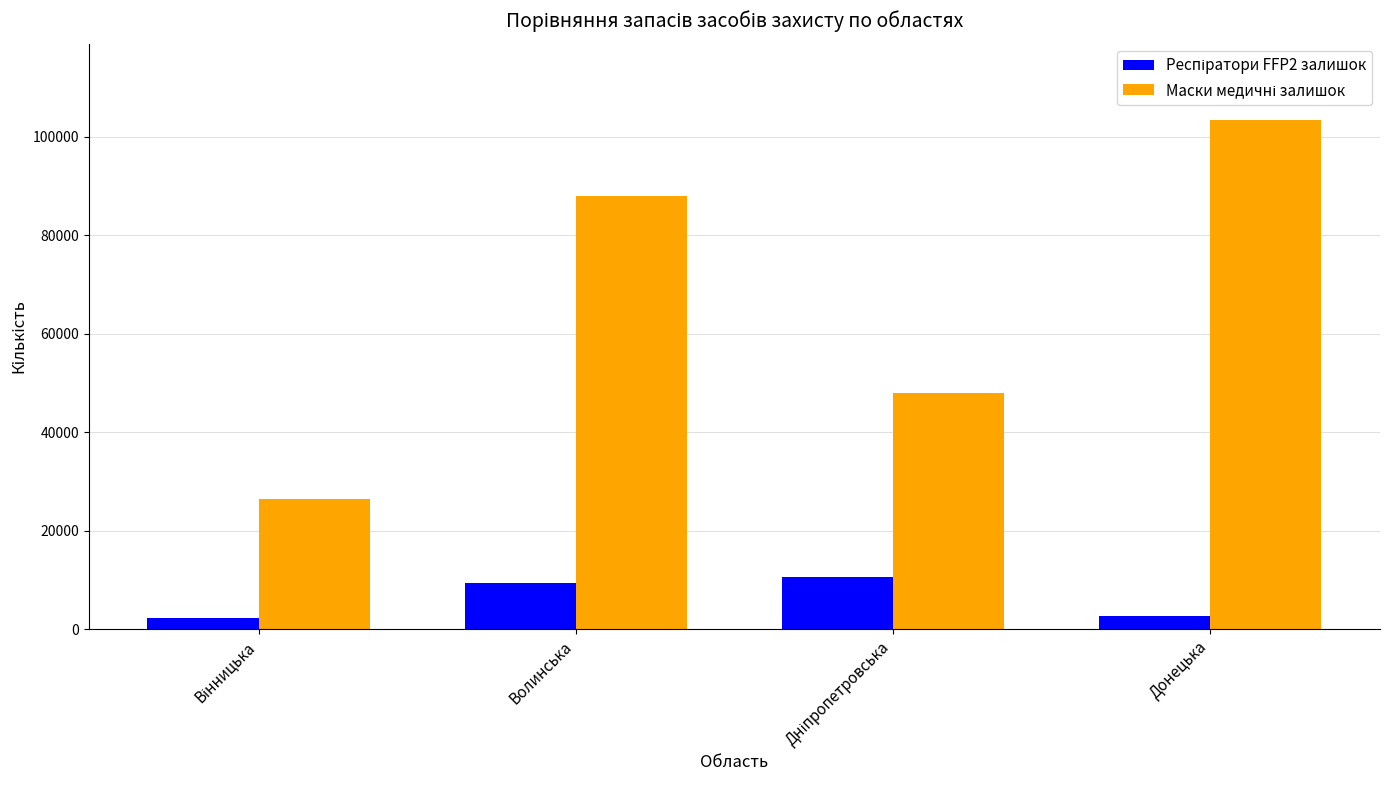

What is the total value across all series at Волинська?

97315